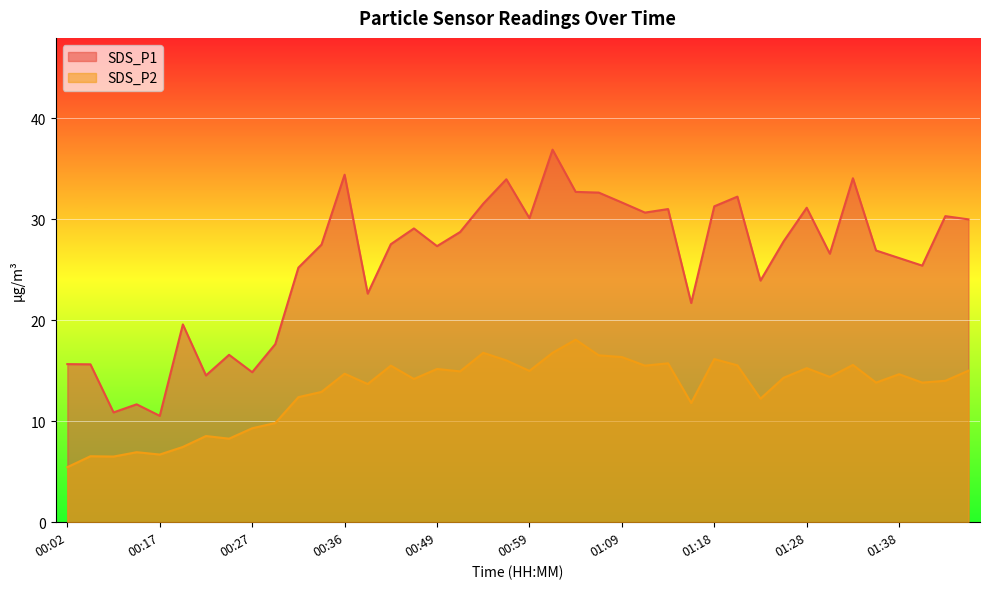

What is the sum of the SDS_P1 values at 00:49 and 01:45?

57.3